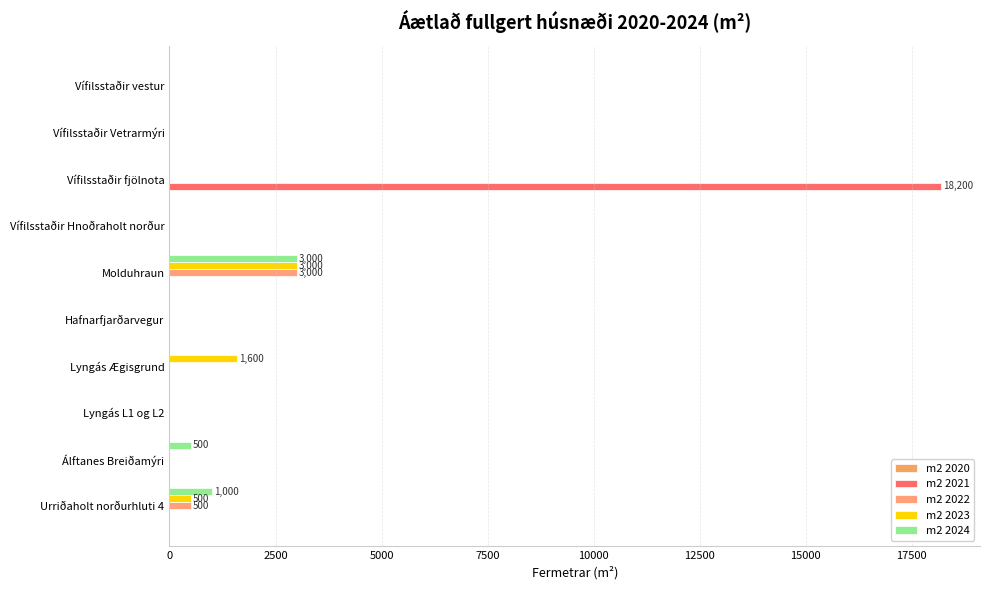

How many distinct data groups are displayed?

4